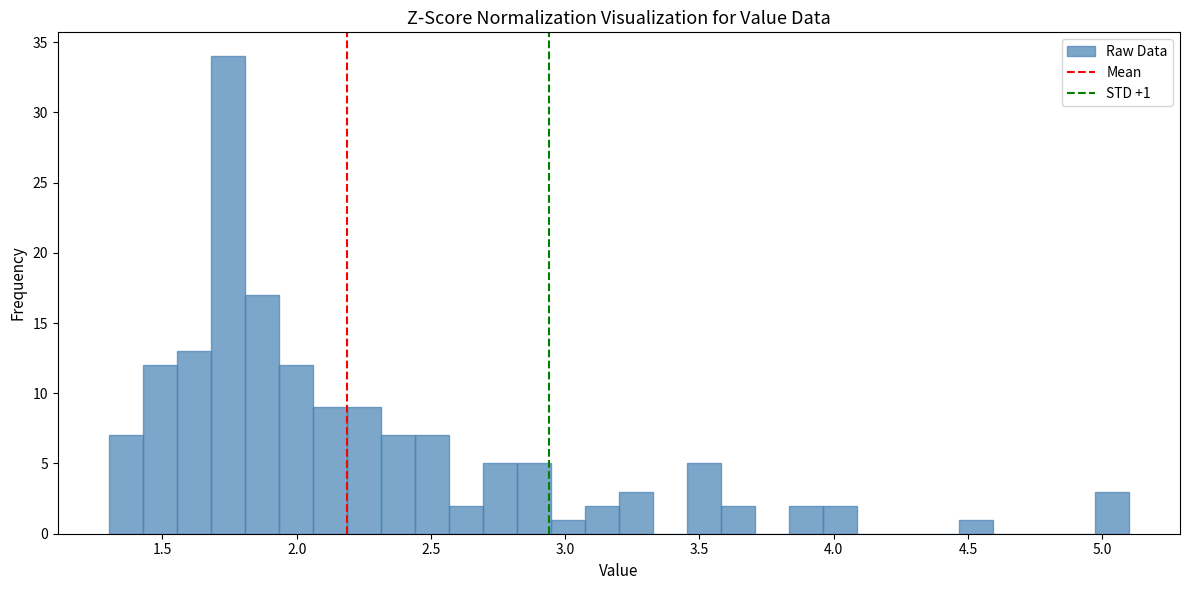

Read against the x-axis, roughly where is the centre of the tallest bar?

1.75